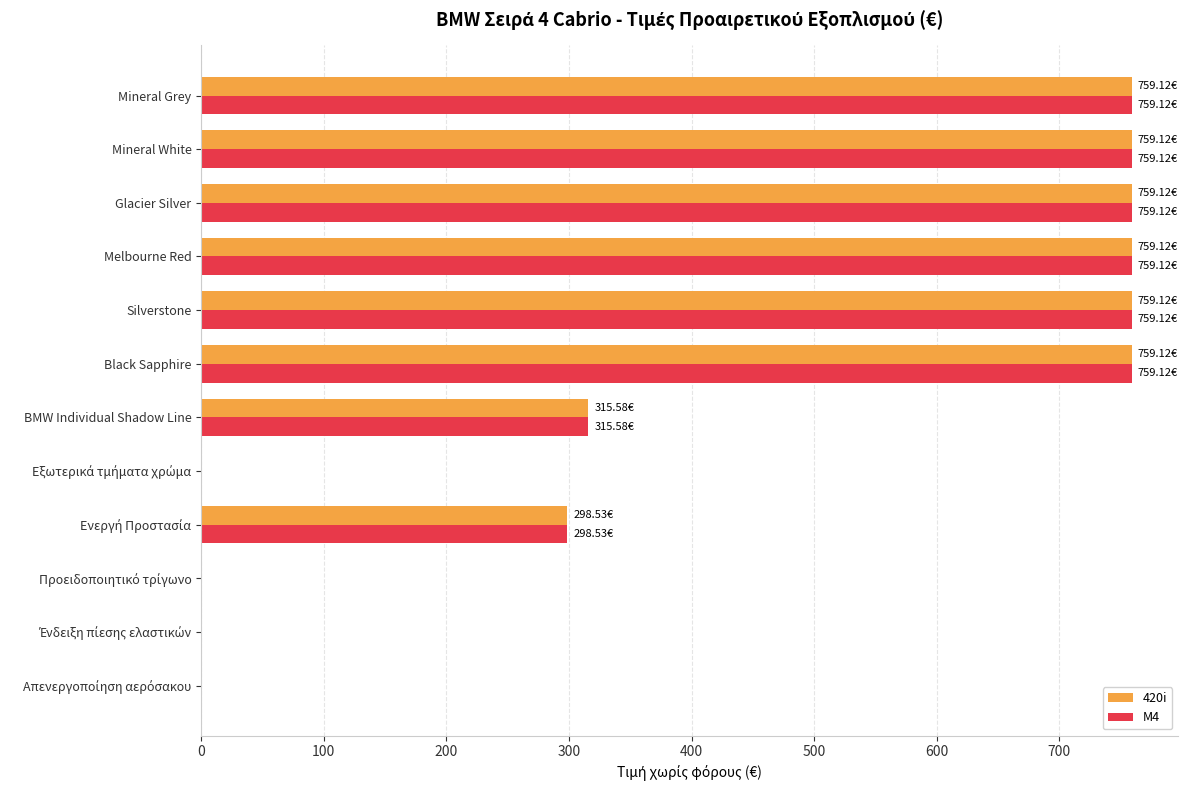

At which label is 420i closest to 379?

BMW Individual Shadow Line